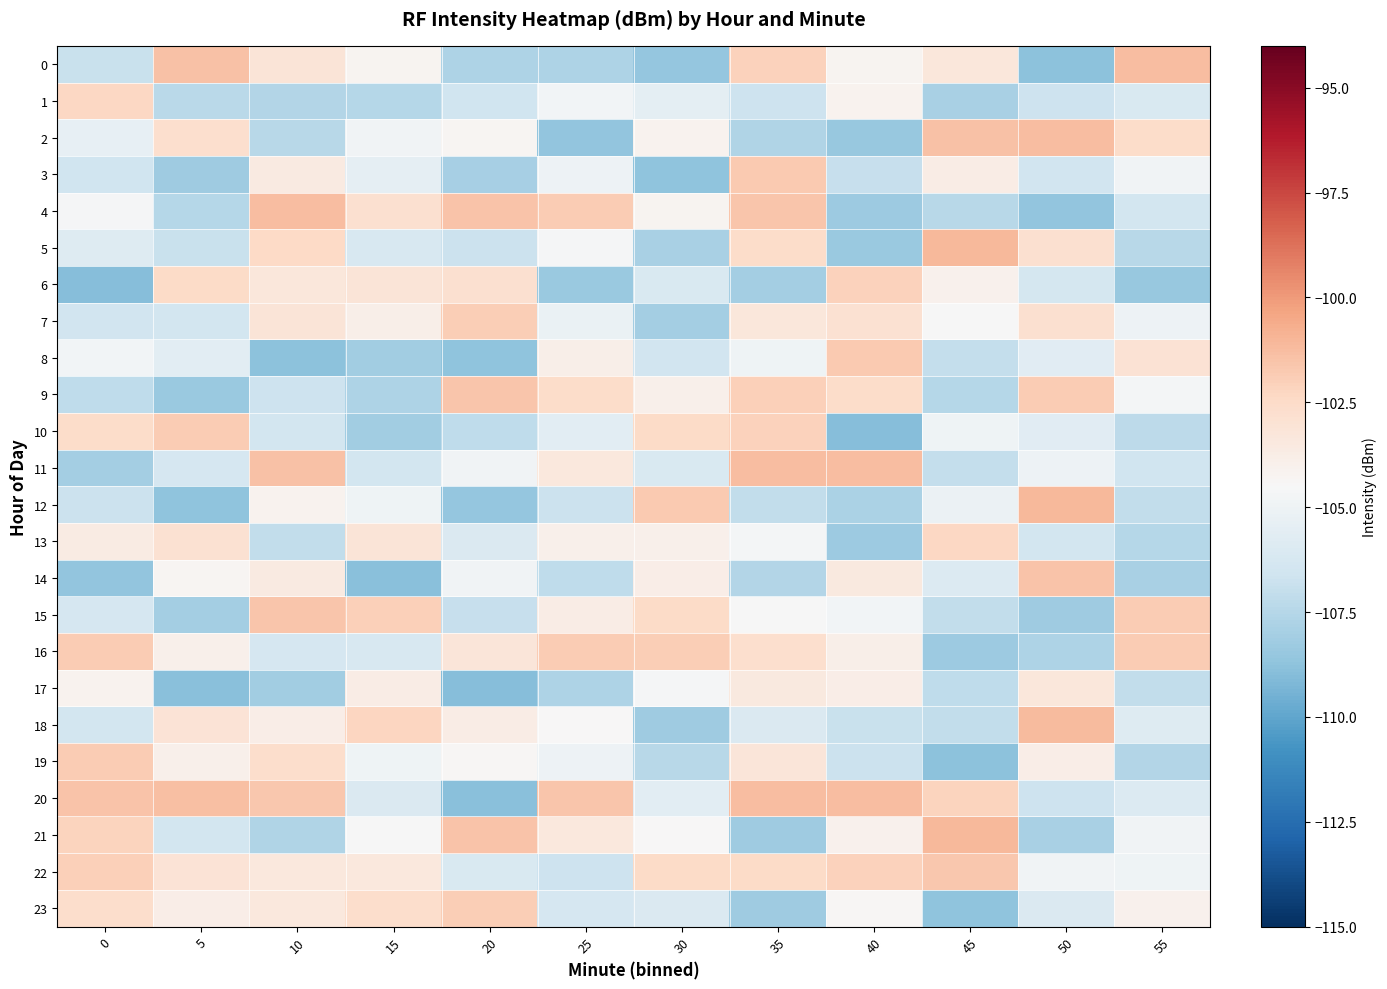

Between 5 and 30, which is larger?

5